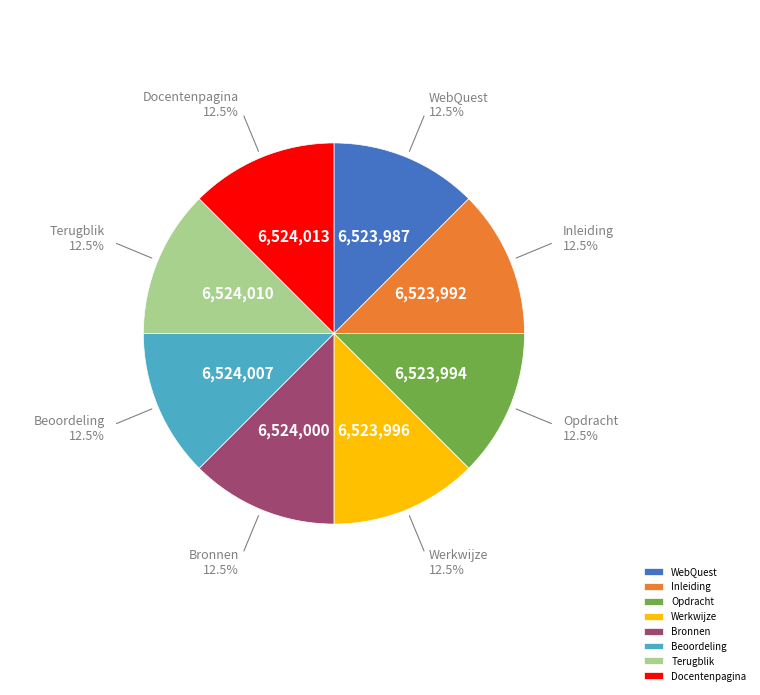

Approximately how many times larger is the value at Terugblik compared to Docentenpagina?

1.0